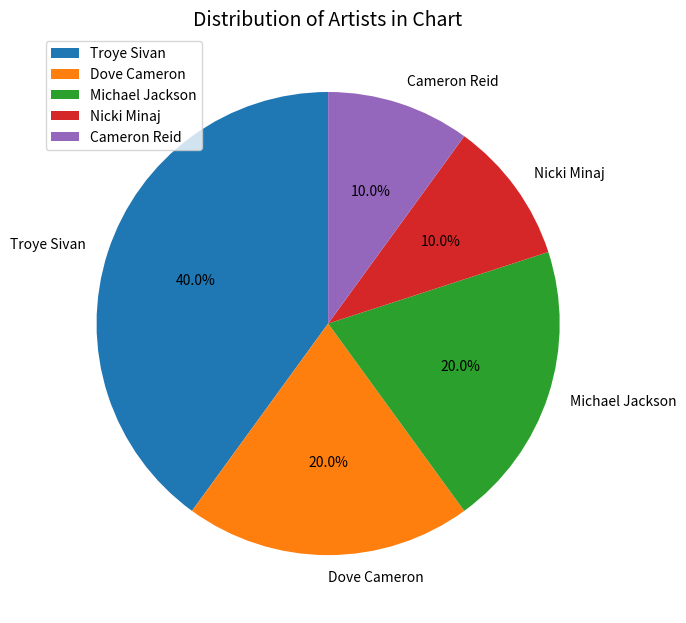

Is the sum of Cameron Reid and Michael Jackson greater than half?

No